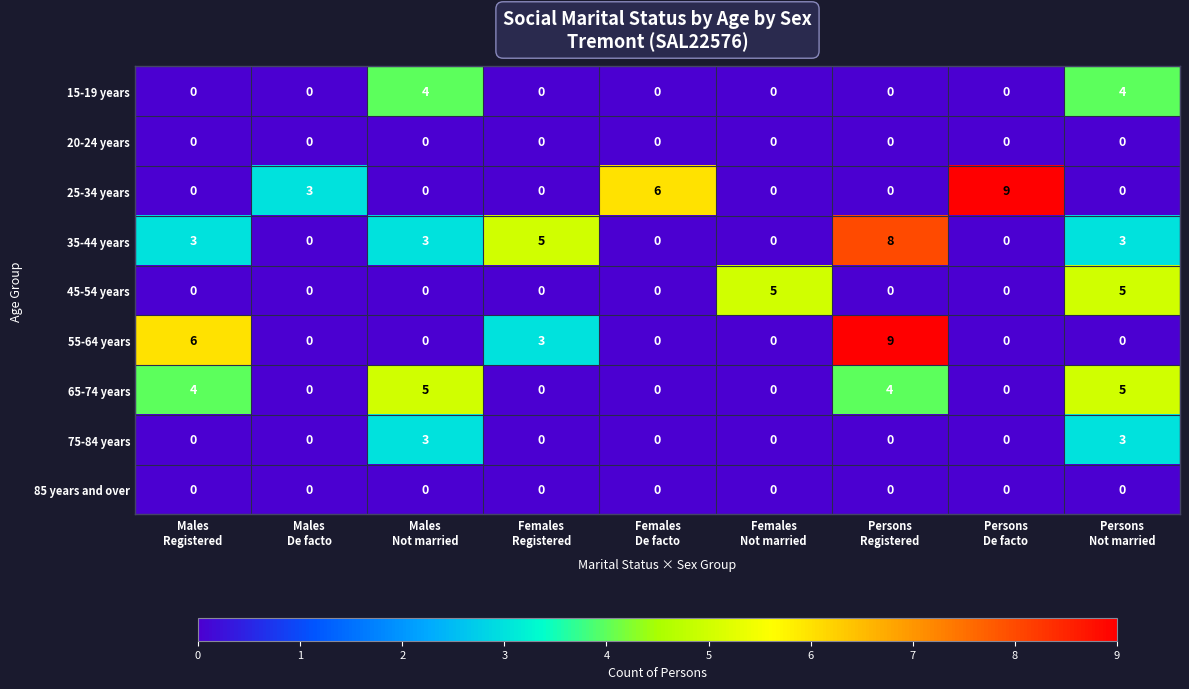

Which series has the largest total across all categories?

35-44 years